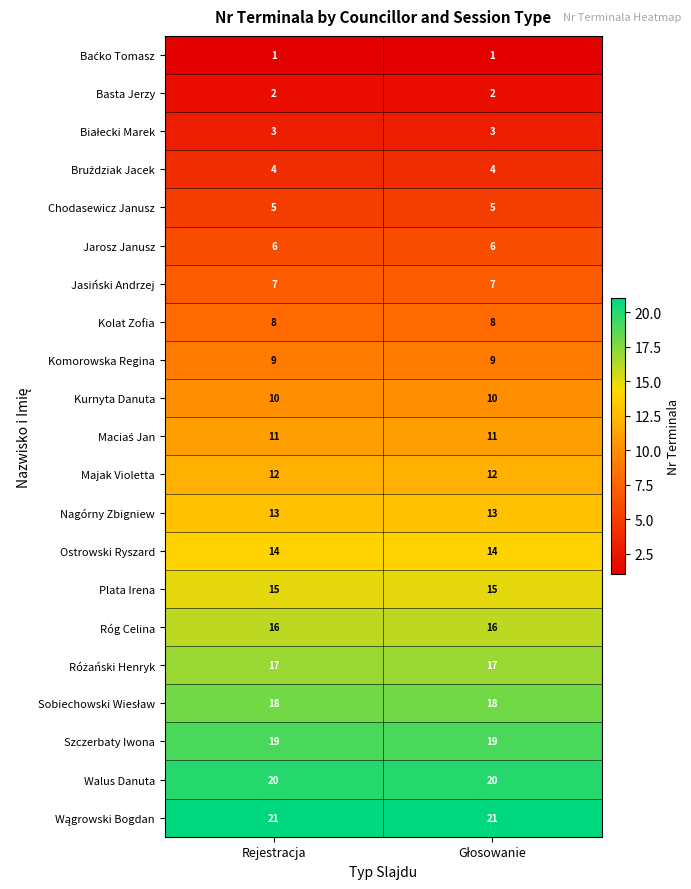

What is the average value of the Chodasewicz Janusz series?

5